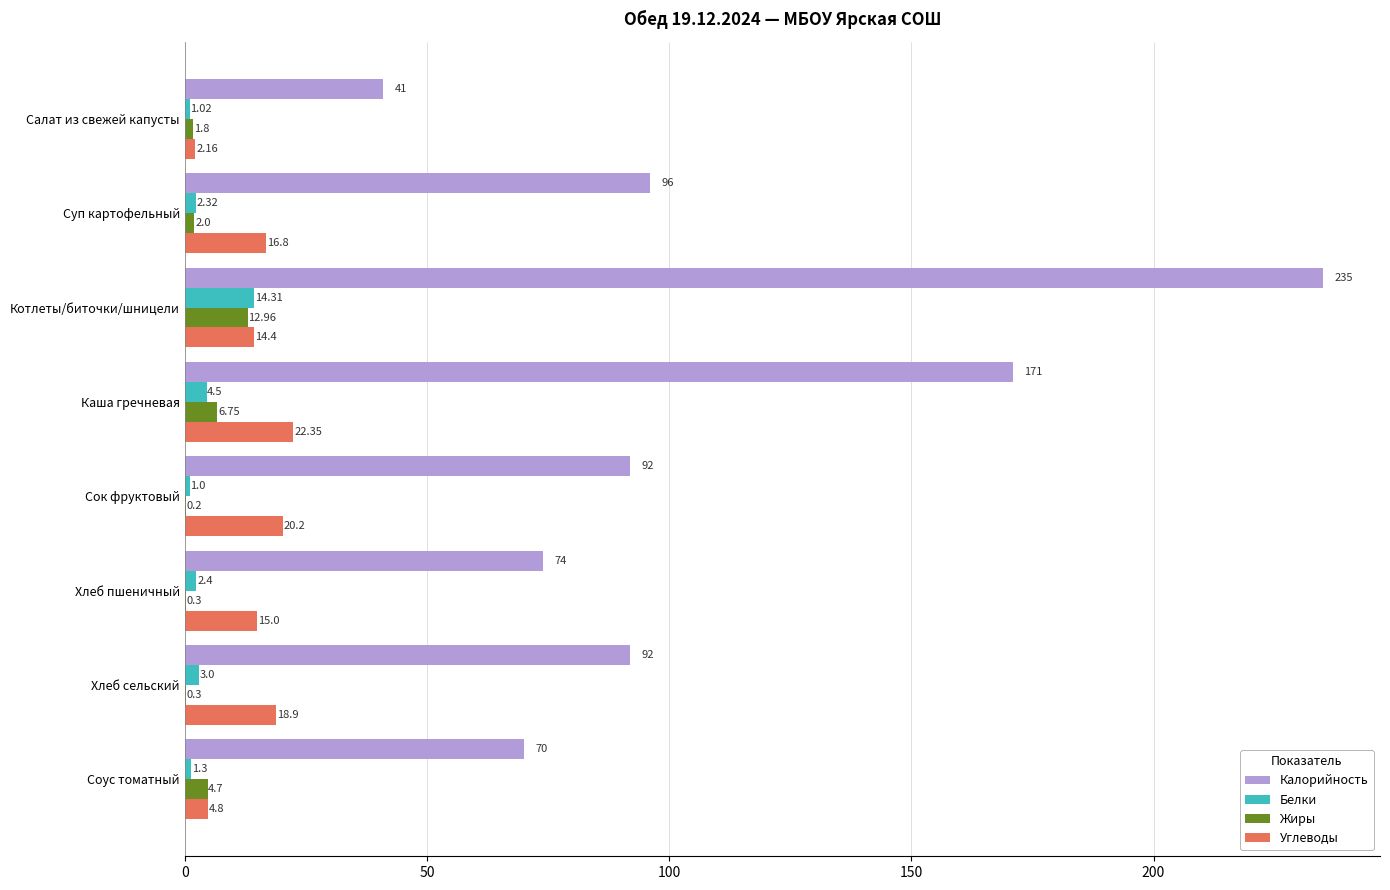

What is the sum of the Калорийность values at Хлеб пшеничный and Салат из свежей капусты?

115.0